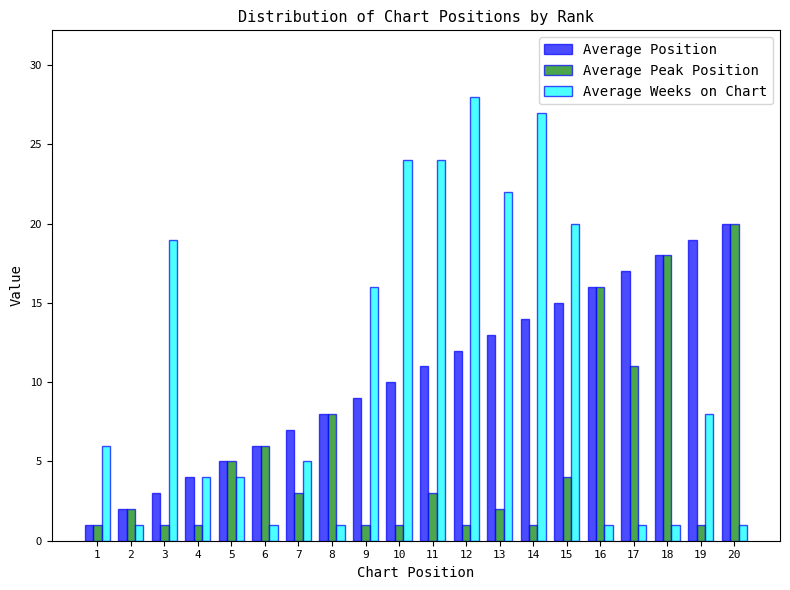

Between 6 and 17, which series saw the biggest shift?

Average Position